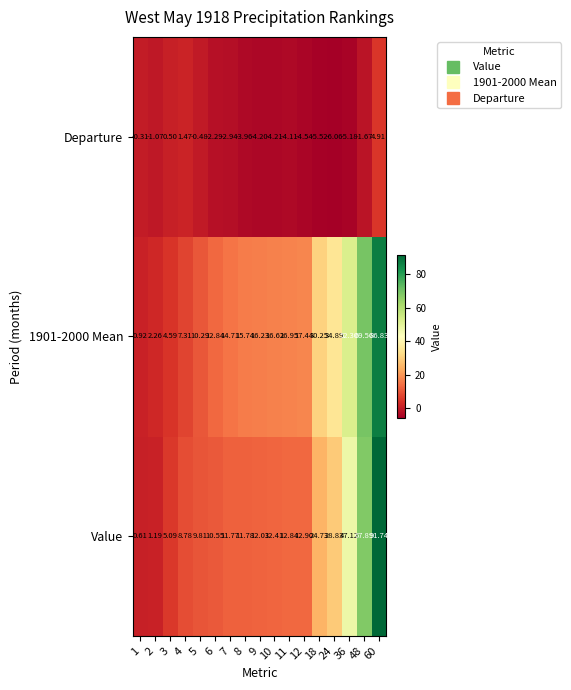

Which label corresponds to the smallest value in the chart?

24